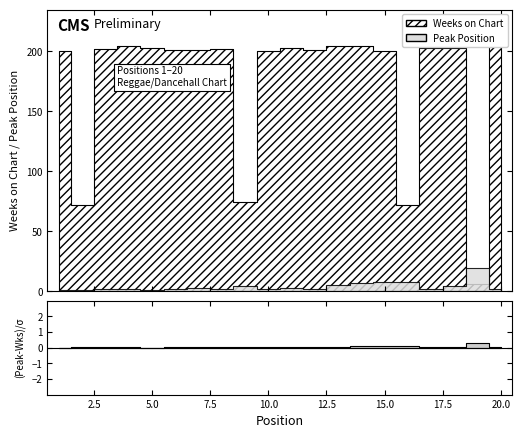

Where do Weeks on Chart and Peak Position first cross each other?

18 and 19